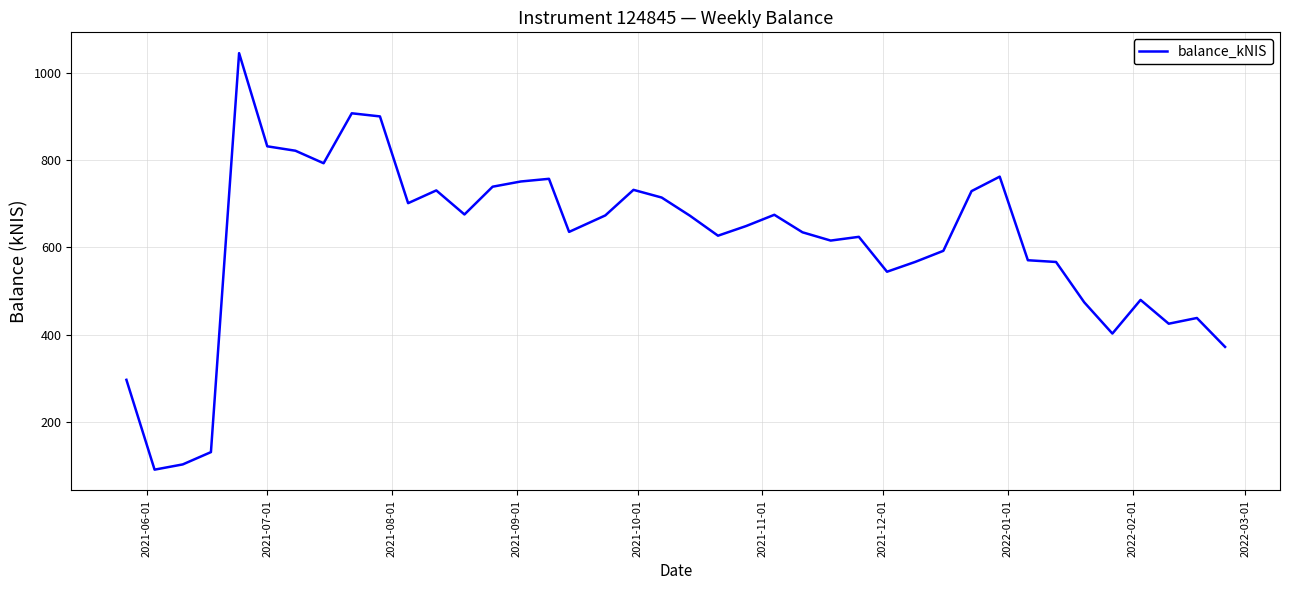

What is the maximum value shown in the chart?

1045.2